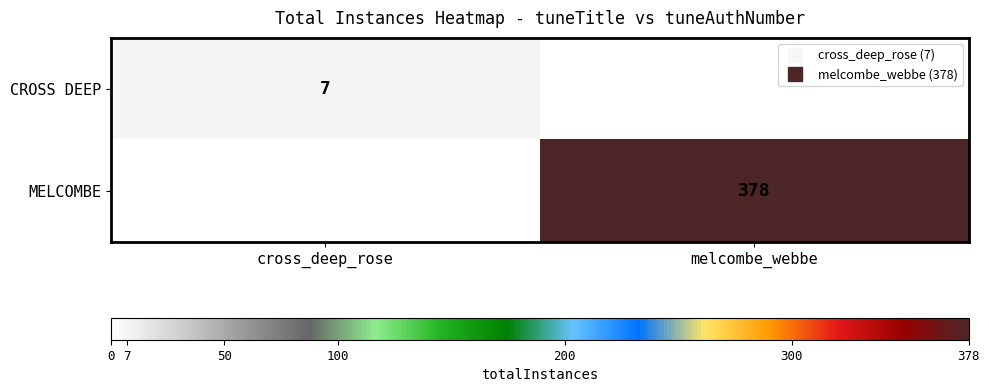

Which series changed the most between cross_deep_rose and melcombe_webbe?

MELCOMBE